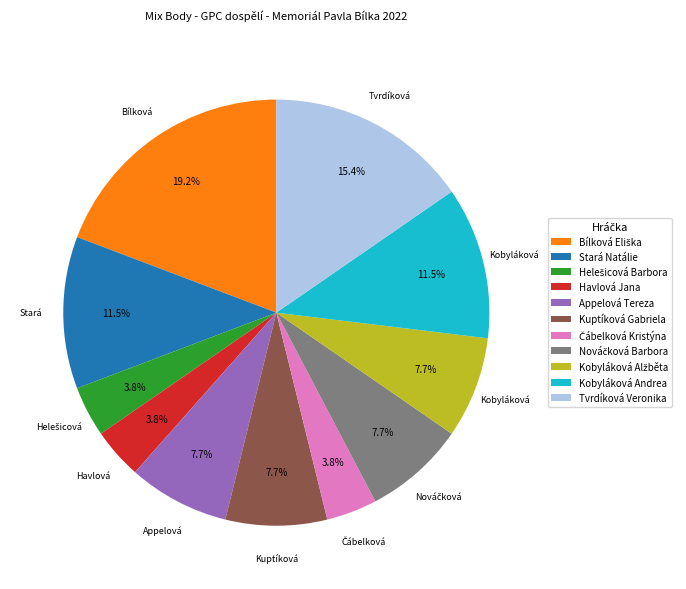

Does Kuptíková Gabriela represent more than half of the total?

No